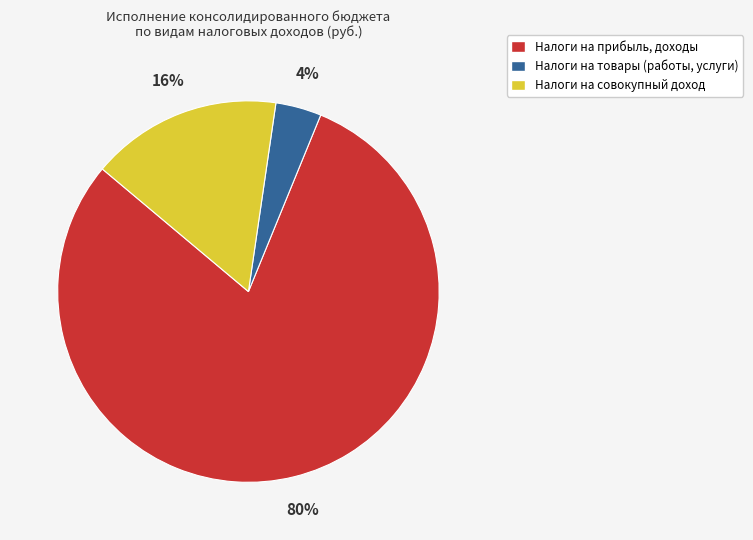

Which category has the biggest portion of the pie?

Налоги на прибыль, доходы